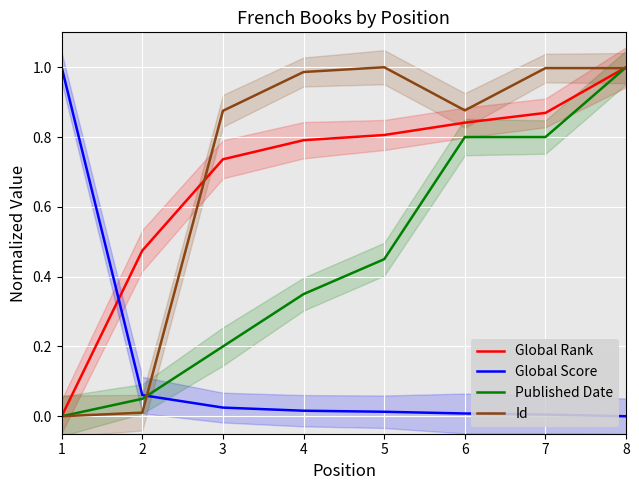

Reading left to right, list all the values displayed in this chart.

Global Rank: 0.0	0.5	0.7	0.8	0.8	0.8	0.9	1.0
Global Score: 1.0	0.1	0.0	0.0	0.0	0.0	0.0	0.0
Published Date: 0.0	0.1	0.2	0.3	0.5	0.8	0.8	1.0
Id: 0.0	0.0	0.9	1.0	1.0	0.9	1.0	1.0